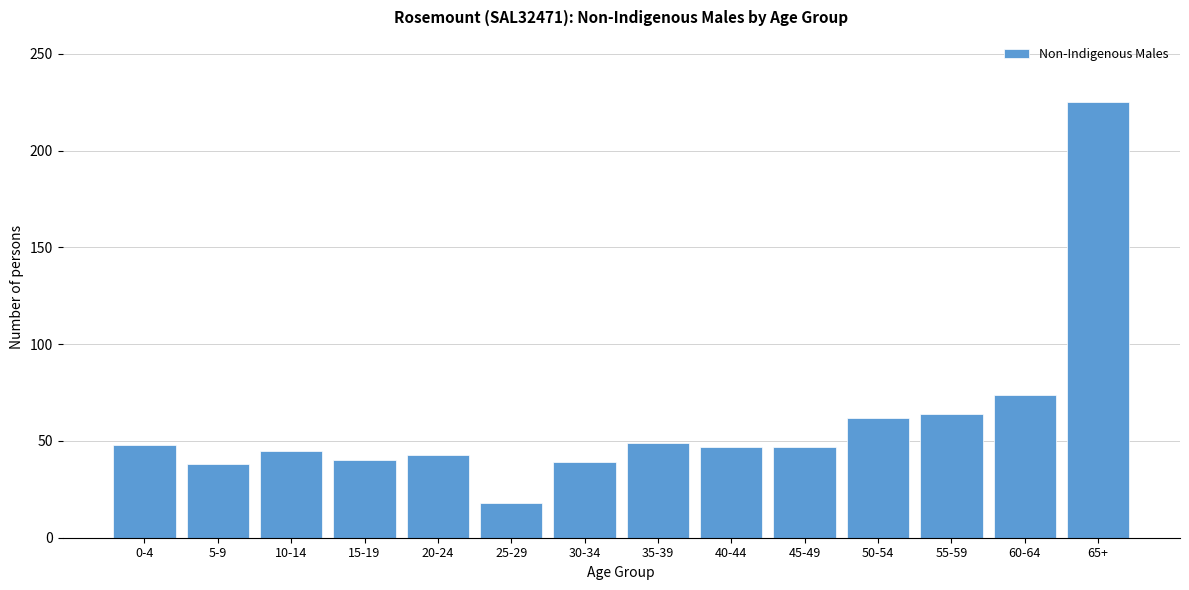

At which category does the chart reach its minimum across all series?

25-29